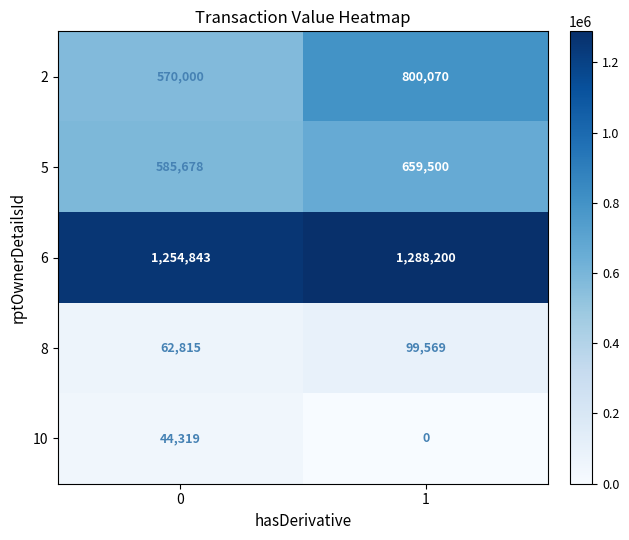

At which category does the chart reach its peak across all series?

1